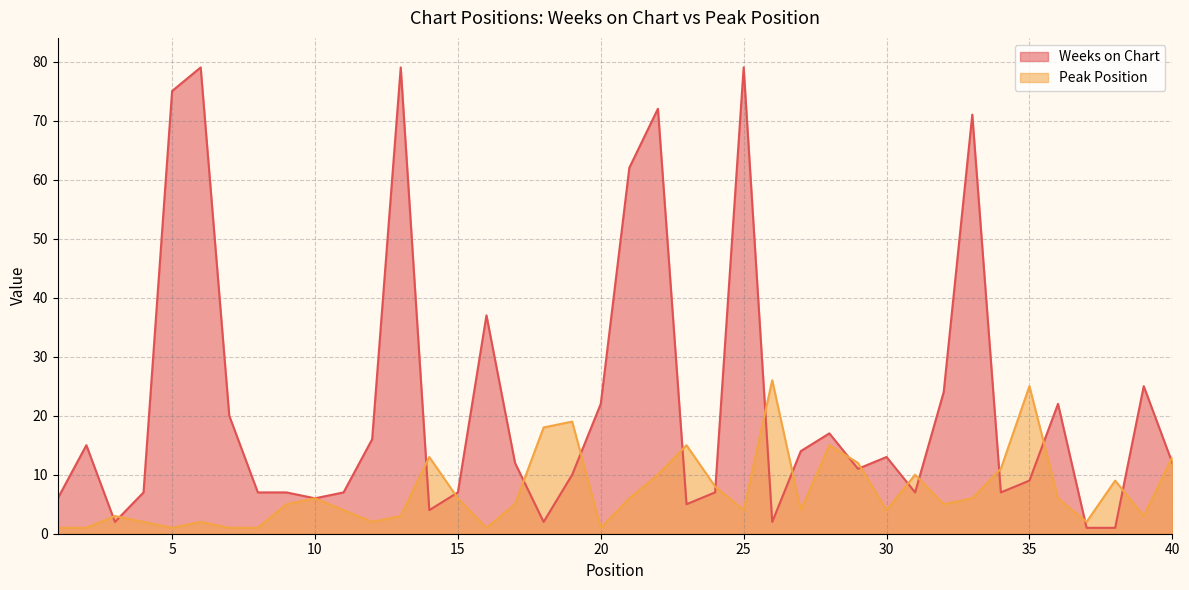

Reading left to right, what are all the values shown in this chart?

Weeks on Chart: 1=6	2=15	3=2	4=7	5=75	6=79	7=20	8=7	9=7	10=6	11=7	12=16	13=79	14=4	15=7	16=37	17=12	18=2	19=10	20=22	21=62	22=72	23=5	24=7	25=79	26=2	27=14	28=17	29=11	30=13	31=7	32=24	33=71	34=7	35=9	36=22	37=1	38=1	39=25	40=12
Peak Position: 1=1	2=1	3=3	4=2	5=1	6=2	7=1	8=1	9=5	10=6	11=4	12=2	13=3	14=13	15=6	16=1	17=5	18=18	19=19	20=1	21=6	22=10	23=15	24=8	25=4	26=26	27=4	28=15	29=12	30=4	31=10	32=5	33=6	34=11	35=25	36=6	37=2	38=9	39=3	40=13